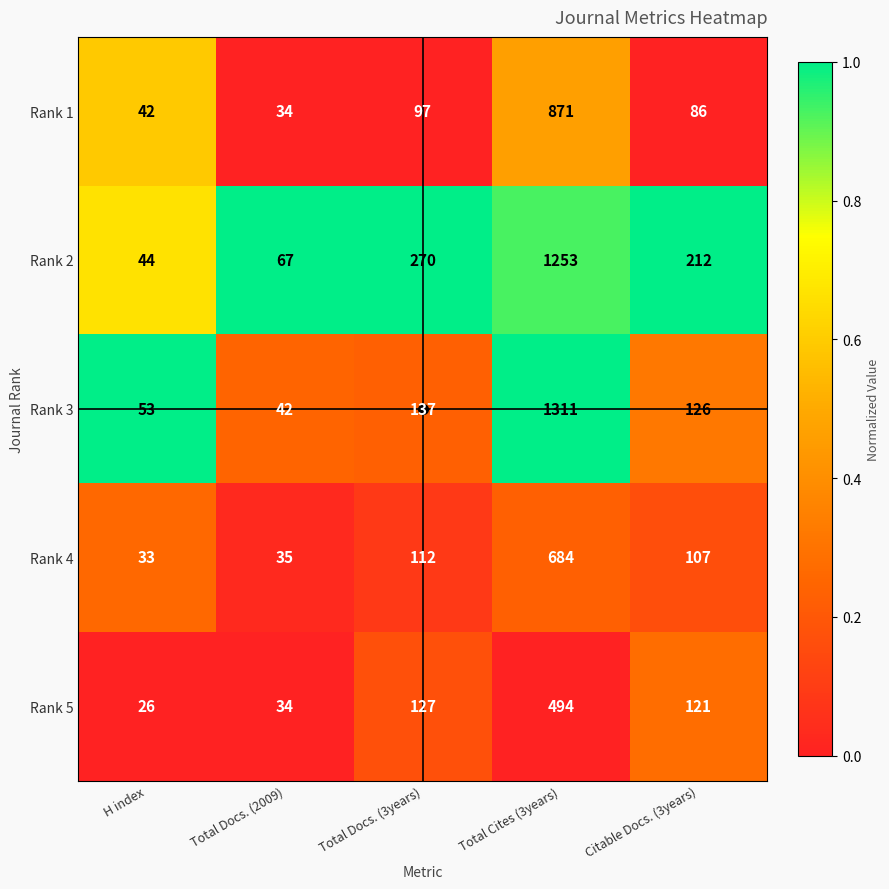

Which series has the largest total across all categories?

Rank 2